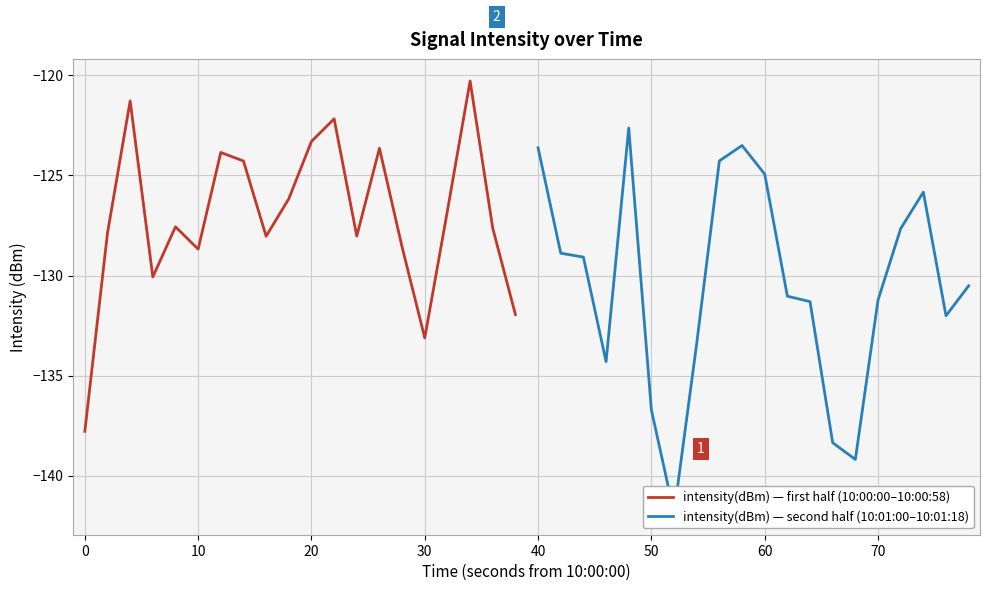

Rank the series by their maximum value, from highest to lowest.

intensity(dBm) — first half (10:00:00–10:00:58), intensity(dBm) — second half (10:01:00–10:01:18)